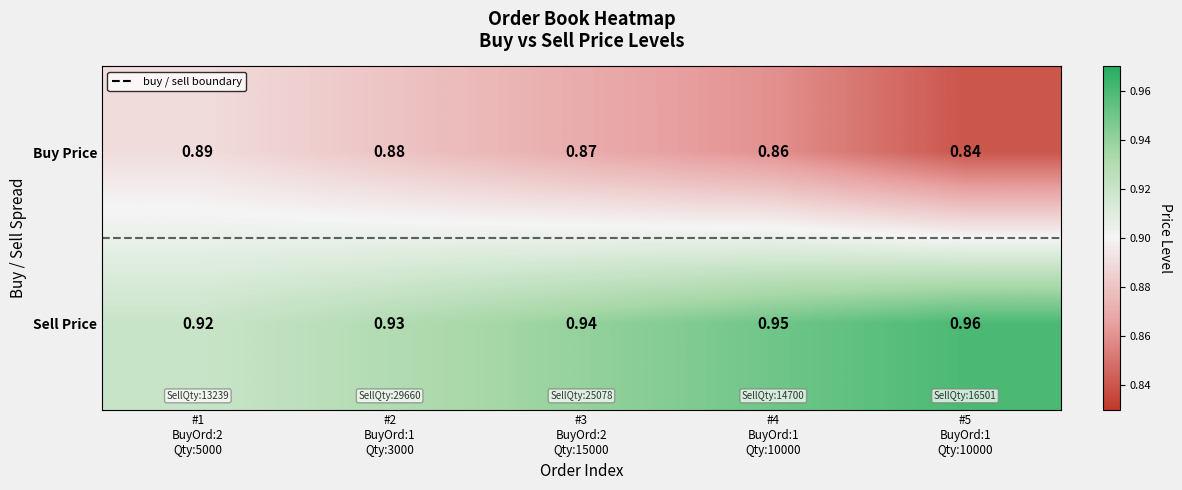

Which series has the largest total across all categories?

Sell Price